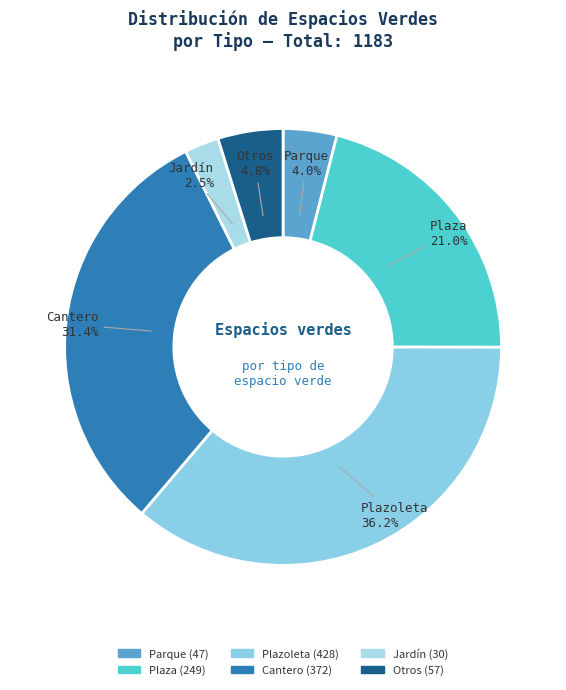

Which slice is the smallest?

Jardín